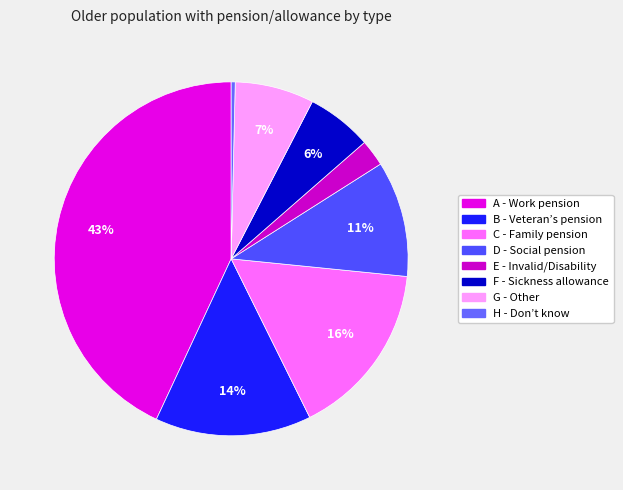

True or false: F - Sickness allowance accounts for 1% of the total.

False